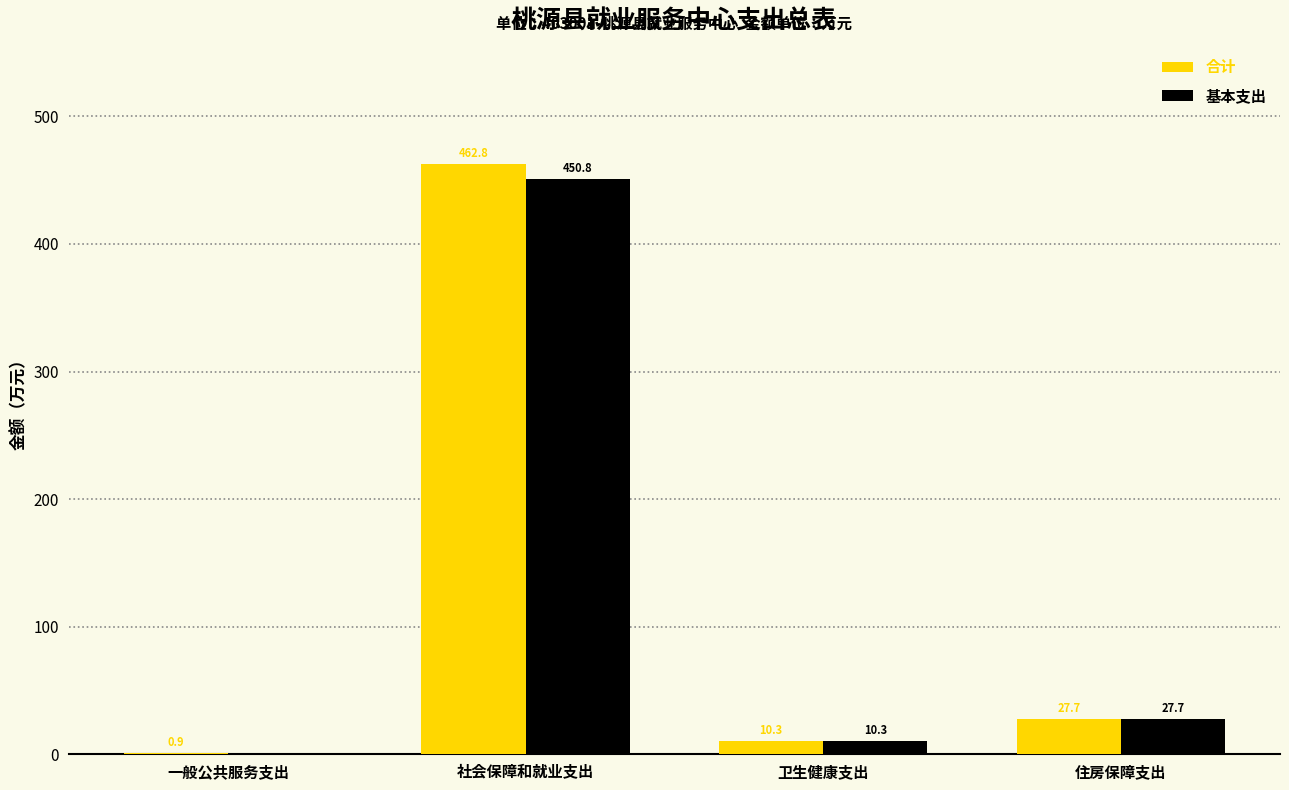

True or false: 基本支出 has a value of 167.0 at 社会保障和就业支出.

False